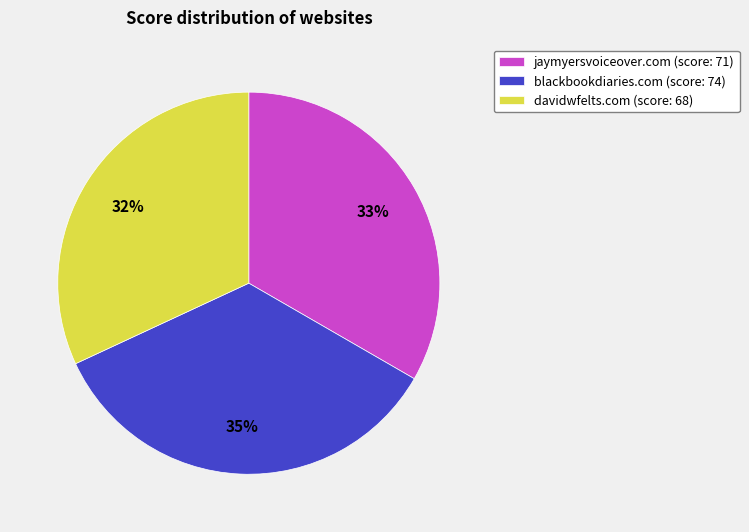

Count the number of slices in the pie.

3